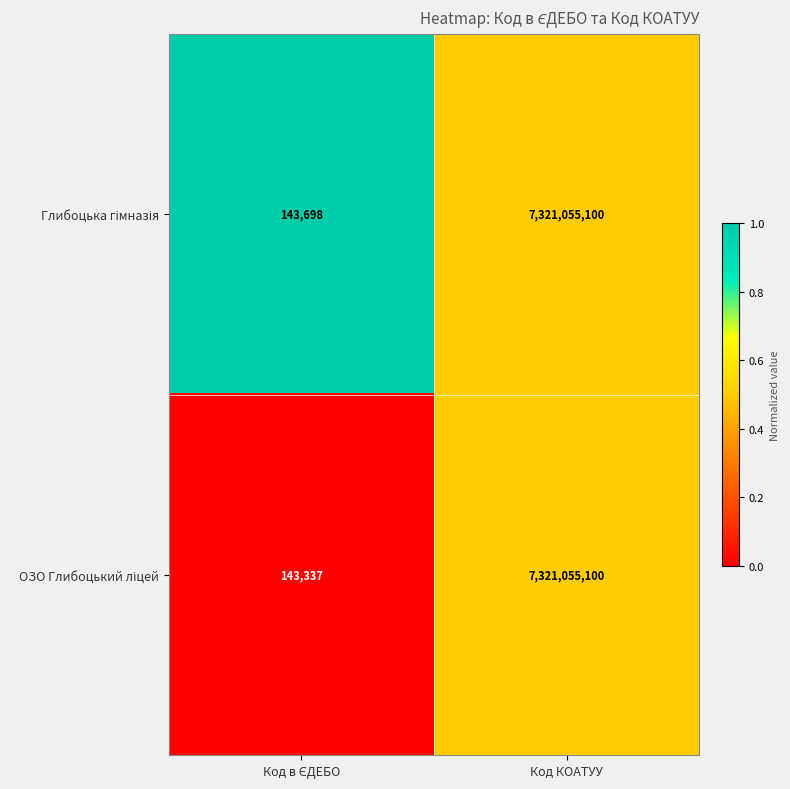

Which category has the highest value across all series?

Код КОАТУУ